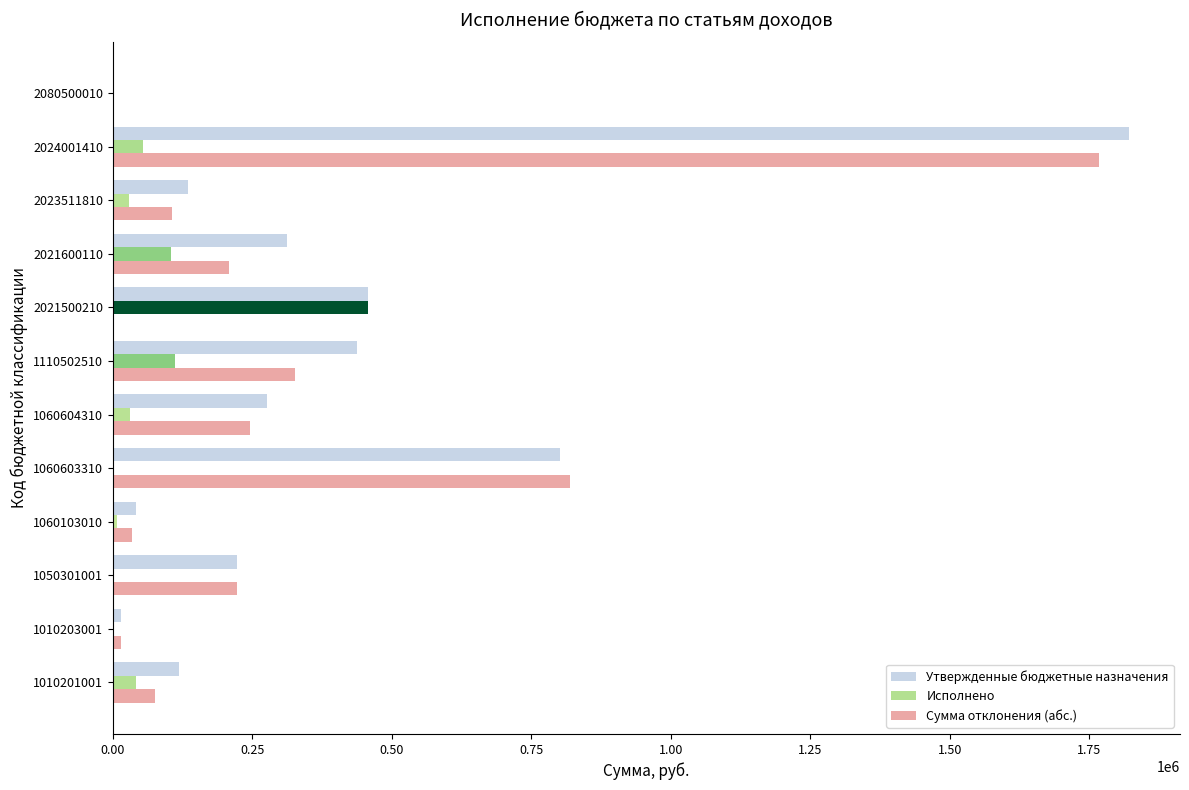

Between 1110502510 and 2080500010, which series saw the biggest shift?

Утвержденные бюджетные назначения